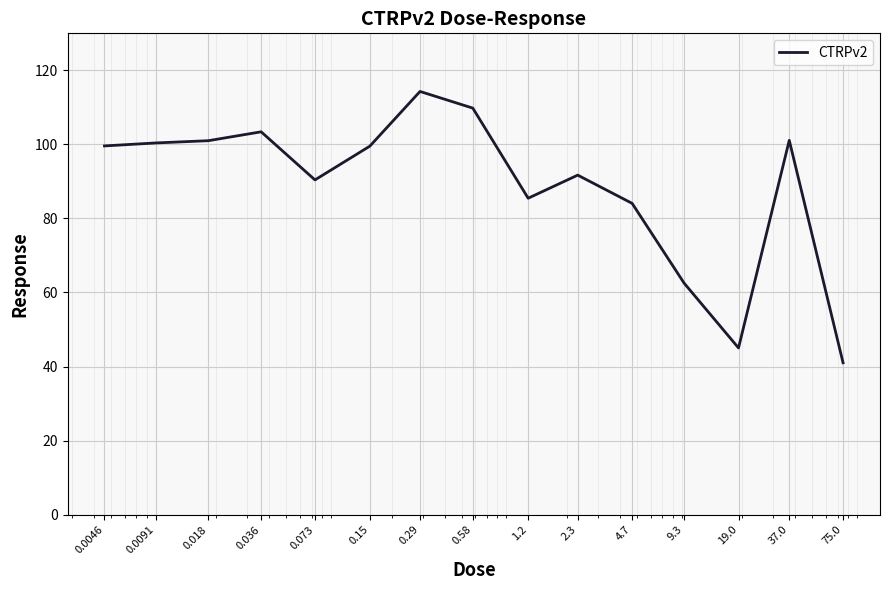

What is the minimum value shown in the chart?

41.0